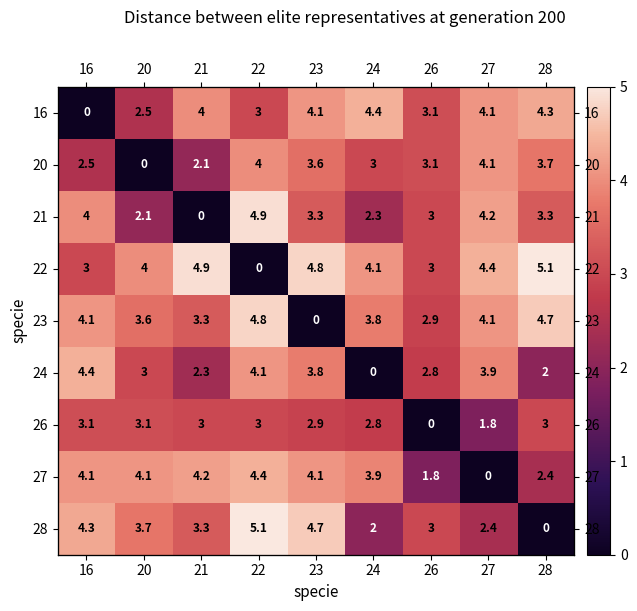

Rank the series at 21 from highest to lowest value.

22, 27, 16, 23, 28, 26, 24, 20, 21